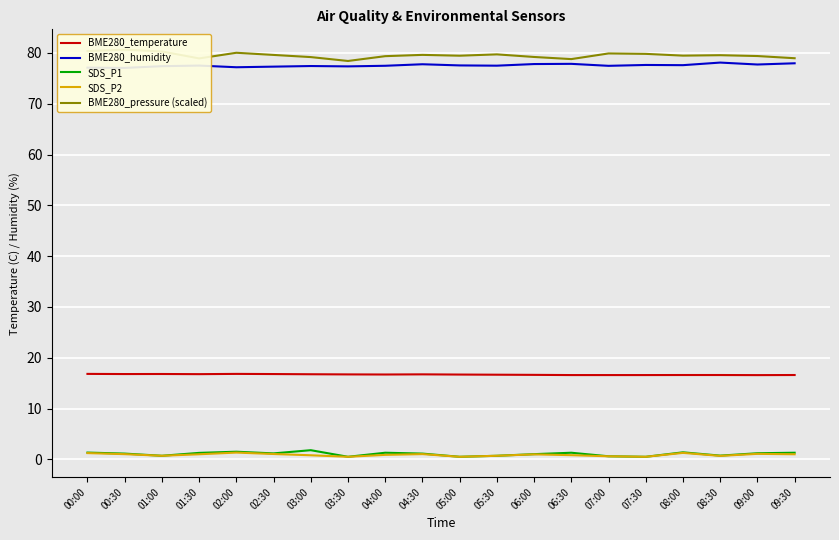

What is the value of the SDS_P2 point at the 16th from the left?

0.5